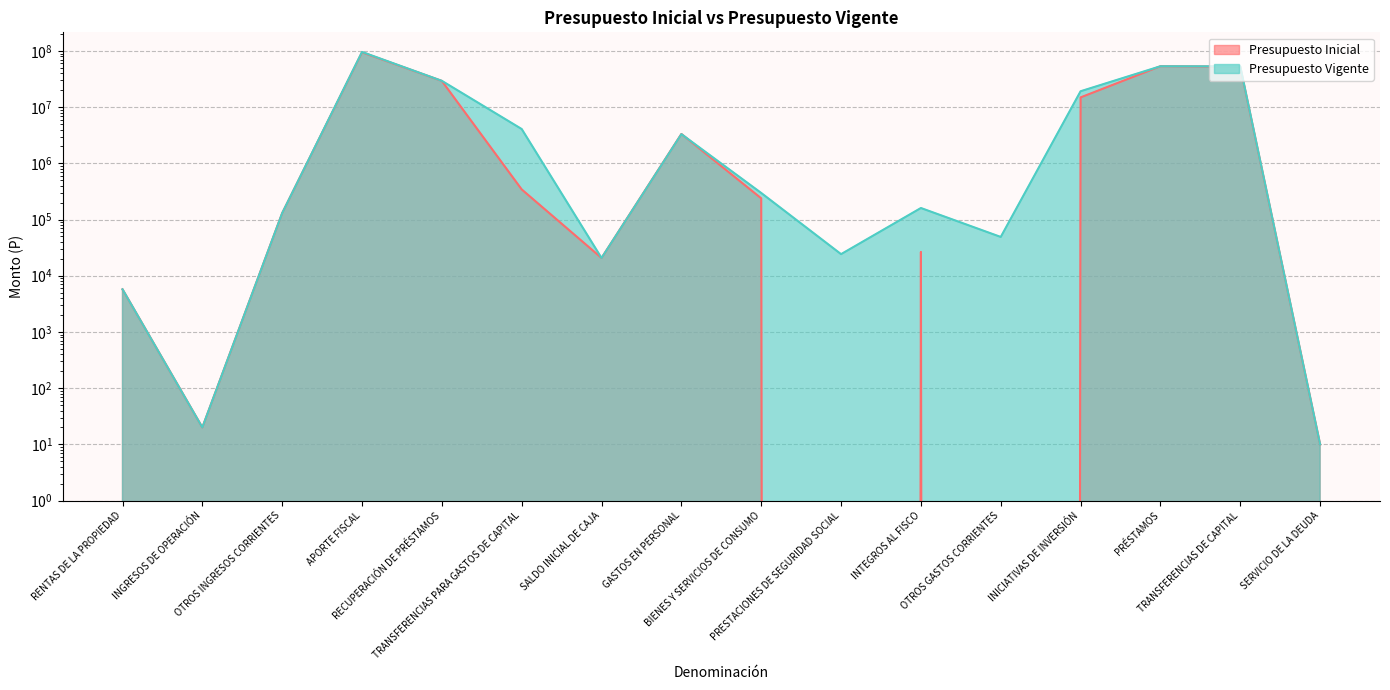

What is the sum of all Presupuesto Inicial values?

248265118